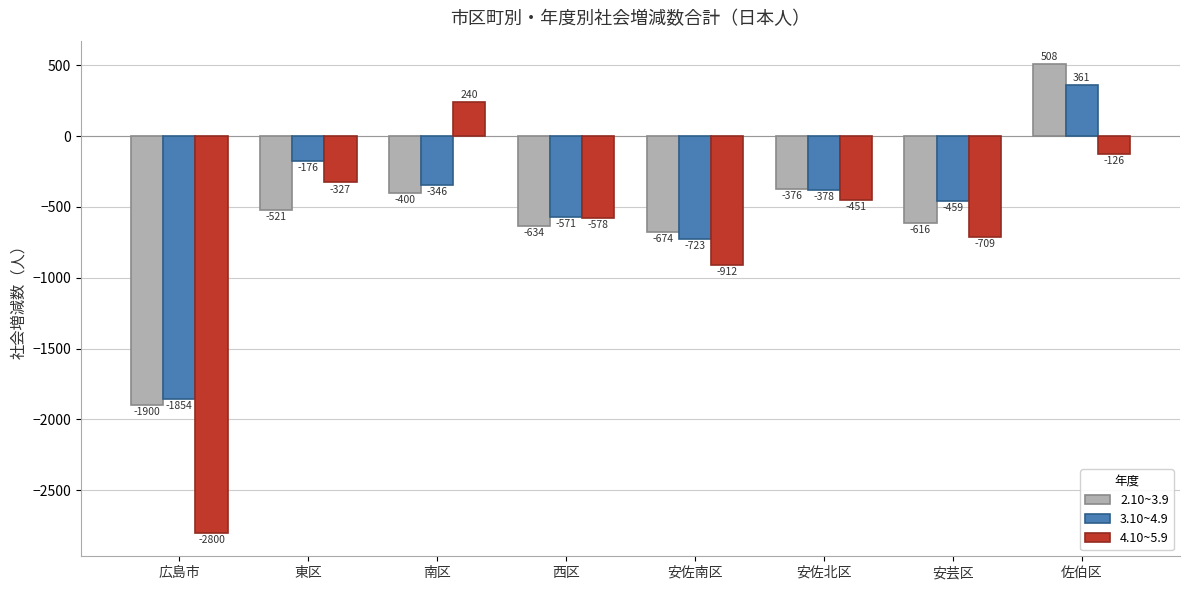

What is the label of the 3rd bar from the left?

南区